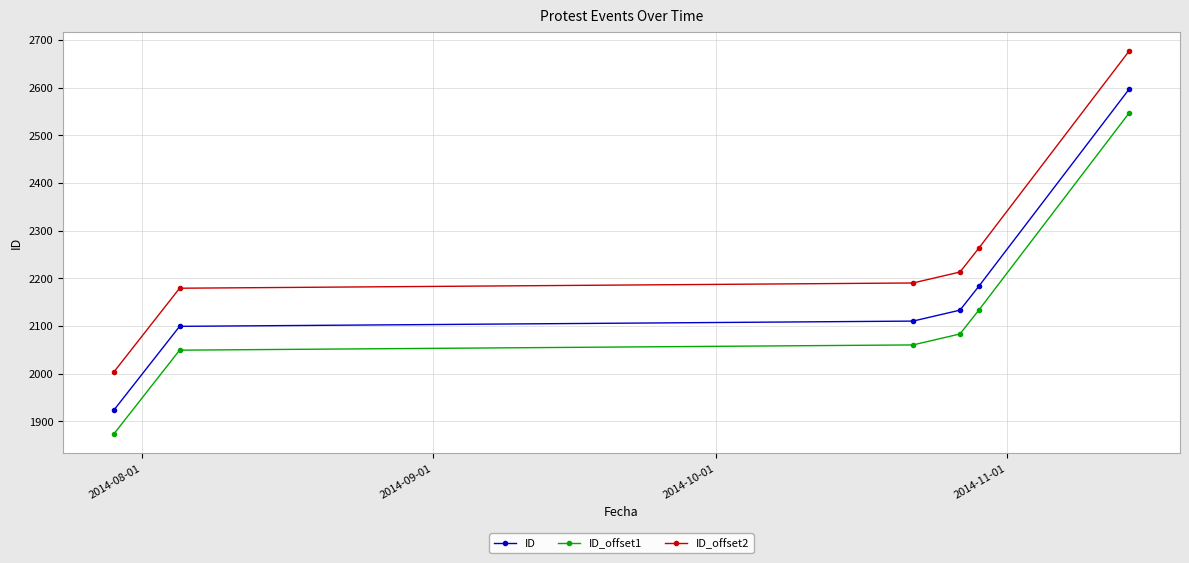

Reading right to left, extract all data points from this chart.

ID: 2597	2183	2133	2110	2099	1923
ID_offset1: 2547	2133	2083	2060	2049	1873
ID_offset2: 2677	2263	2213	2190	2179	2003